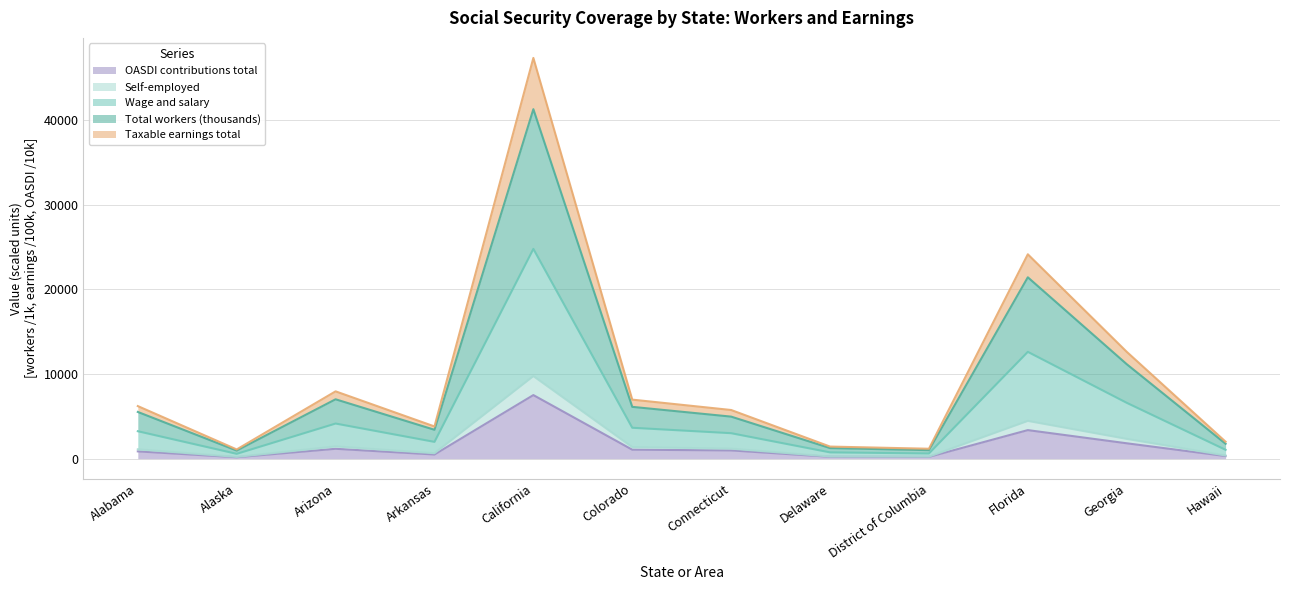

At which label is Total workers (thousands) closest to 21113?

Florida